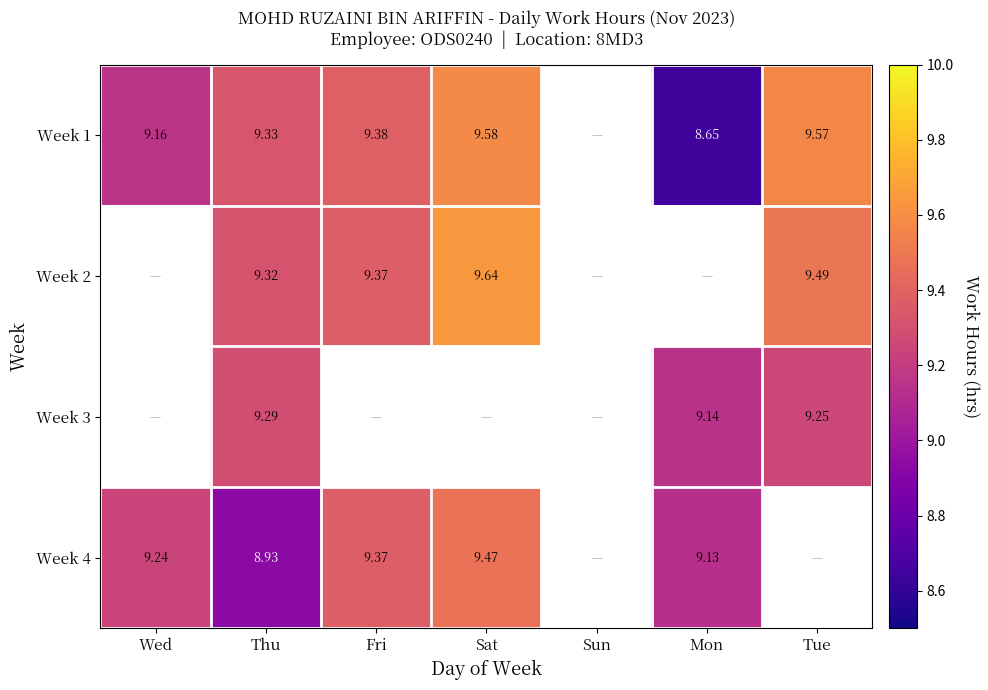

What value does the Week 3 series have at Mon?

9.1